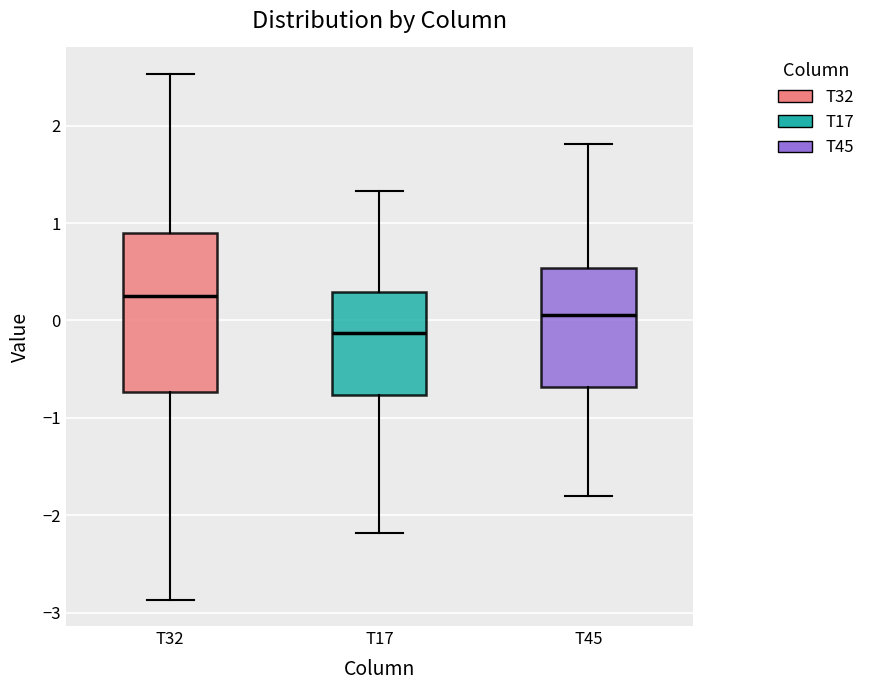

Reading left to right, read every box against the y-axis: the position of its median line, the range the box covers, and the ends of its whiskers. The values are not printed on the chart, so give them approximately, as read against the axis.

T32: median 0.3, box -0.7 to 0.9, whiskers -2.9 to 2.5
T17: median -0.1, box -0.8 to 0.3, whiskers -2.2 to 1.3
T45: median 0.1, box -0.7 to 0.5, whiskers -1.8 to 1.8